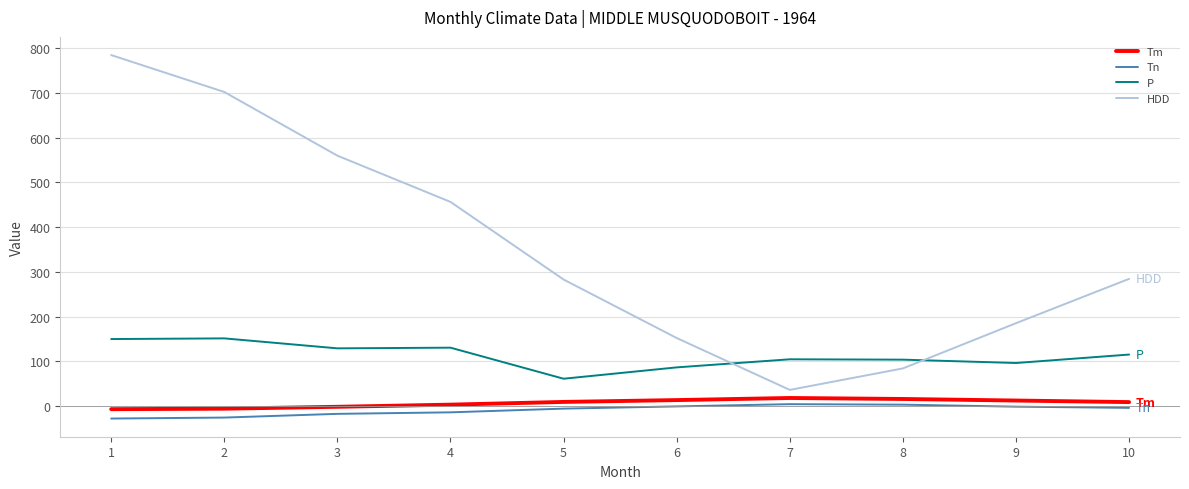

True or false: Tm and Tn cross at least once.

False